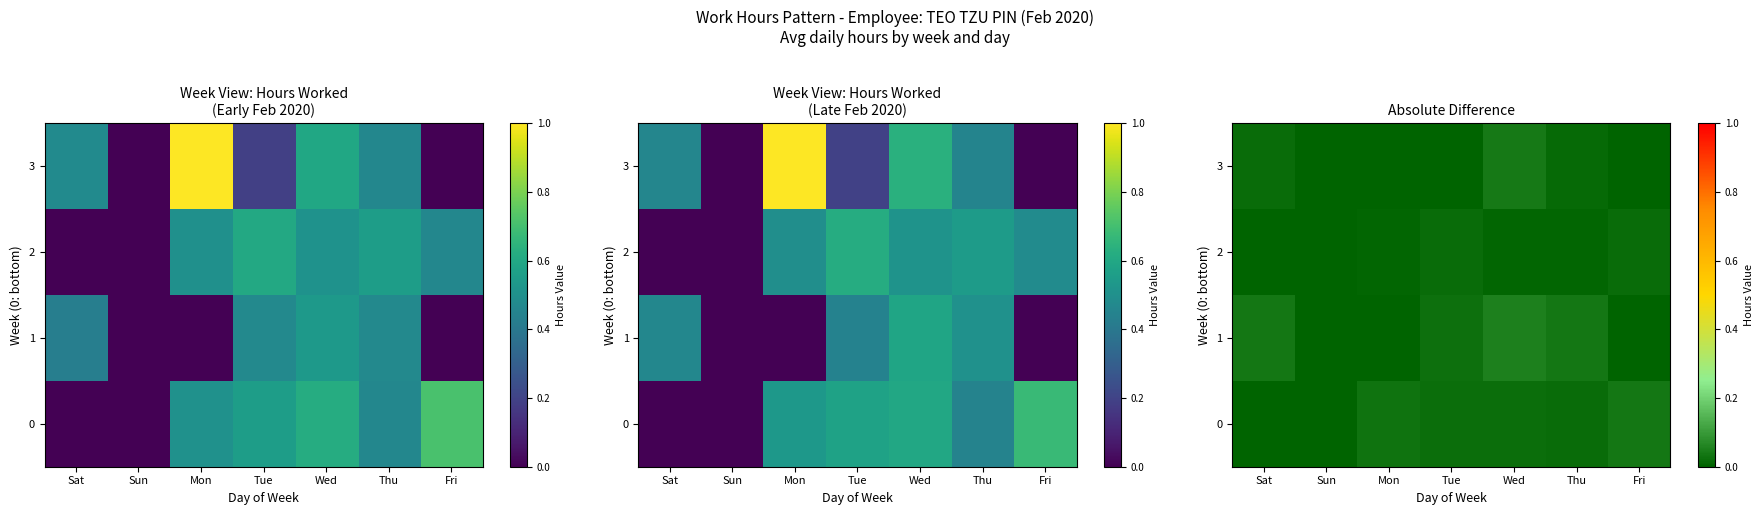

At how many categories does at least one series exceed 0?

6